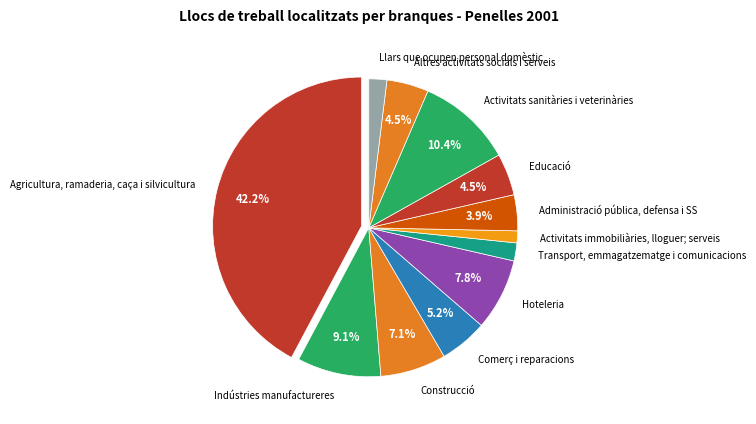

To the nearest percent, what is the average slice percentage?

8%